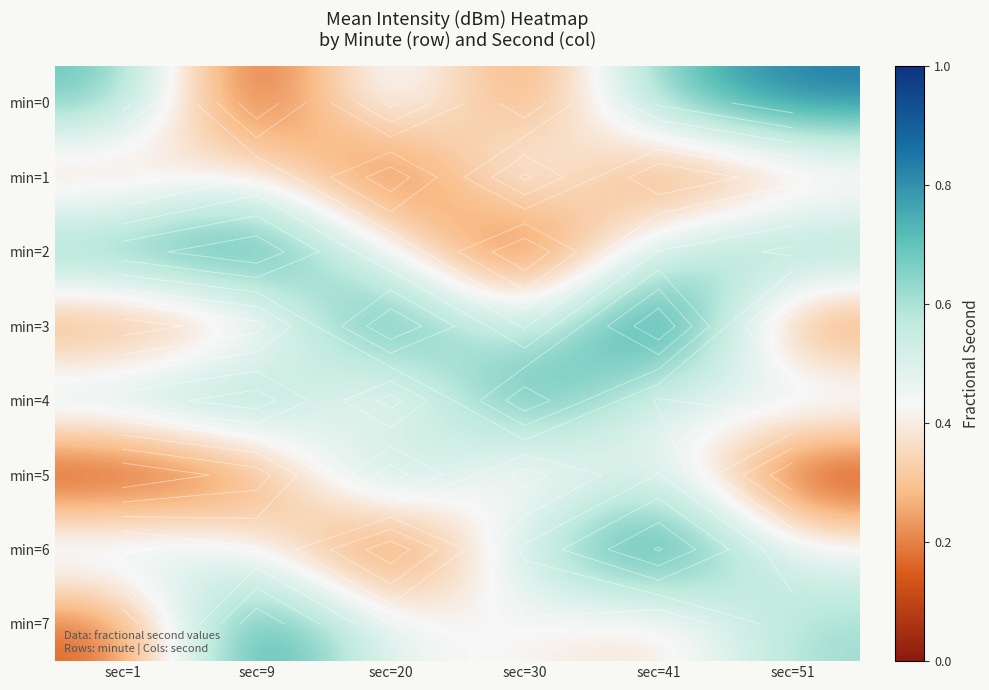

Which series changed the most between sec=20 and sec=41?

min=6